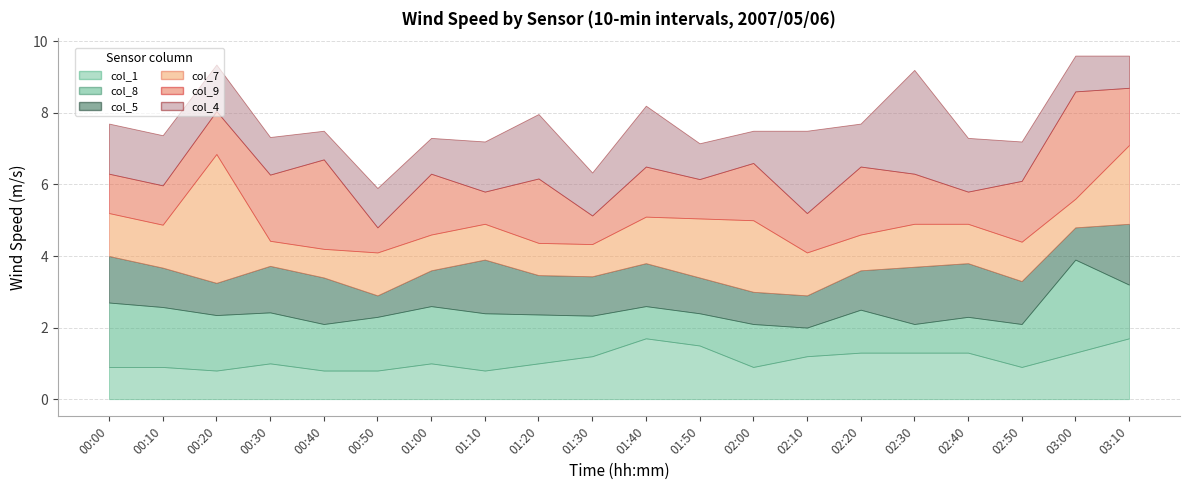

At which category does col_5 reach its first local valley?

00:20